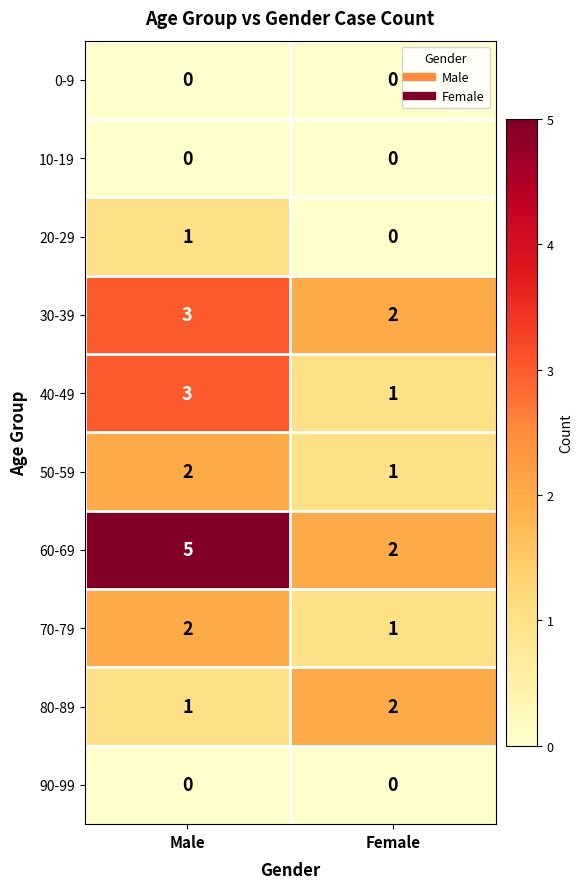

What is the total value across all series at Male?

17